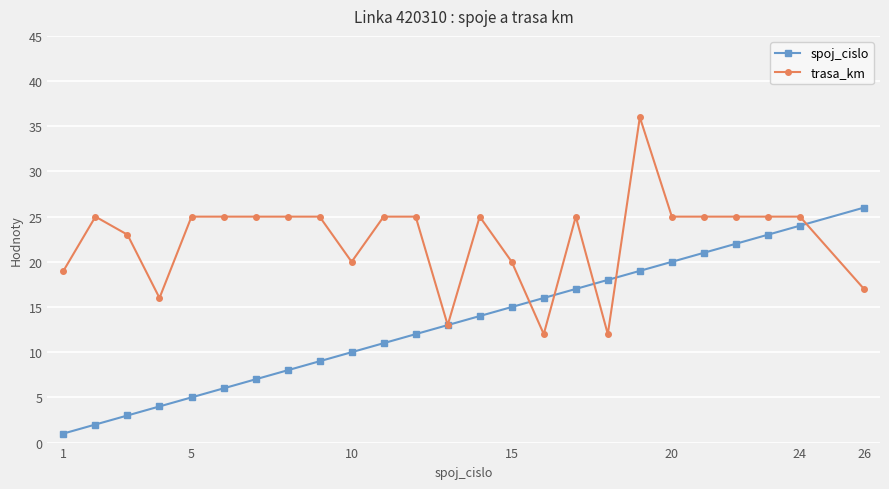

How many lines are shown in the chart?

2